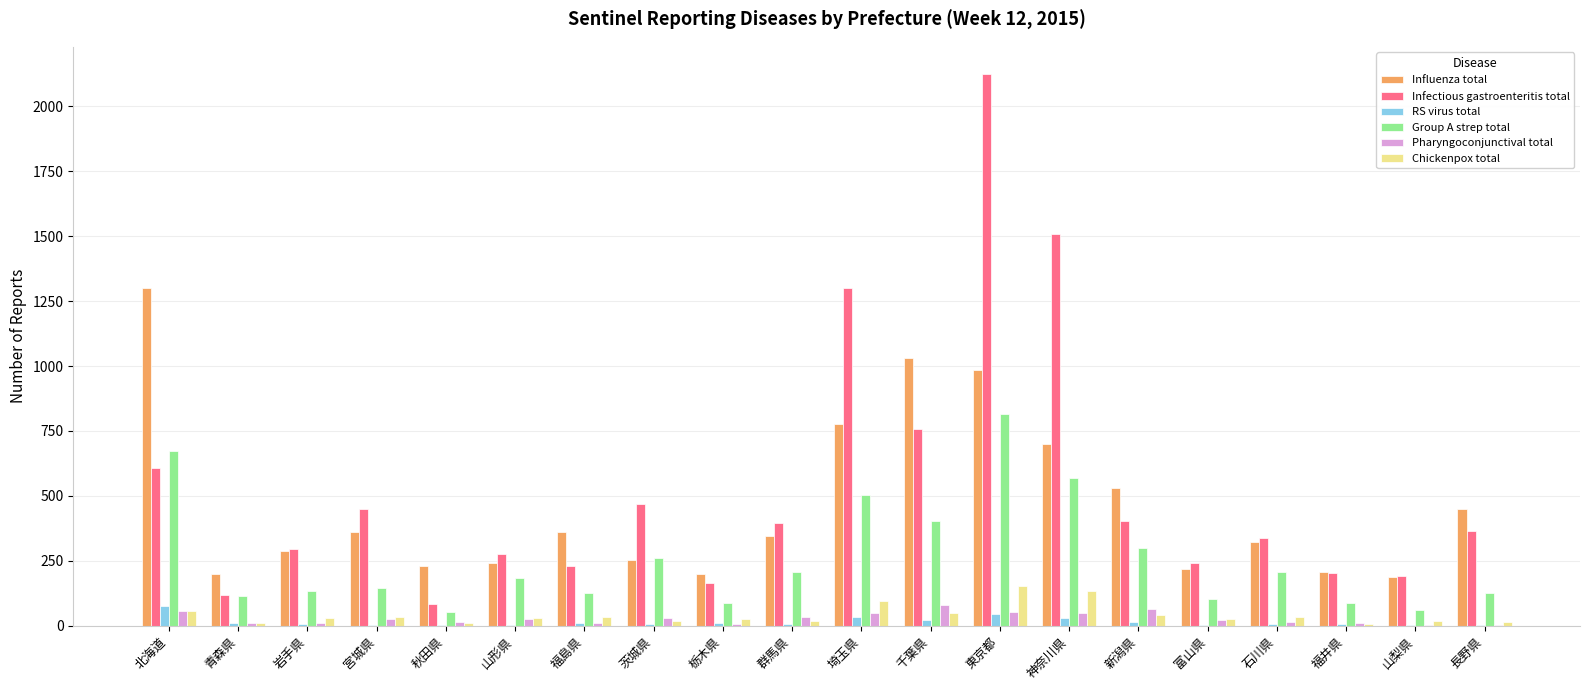

At which label does RS virus total reach its peak?

北海道